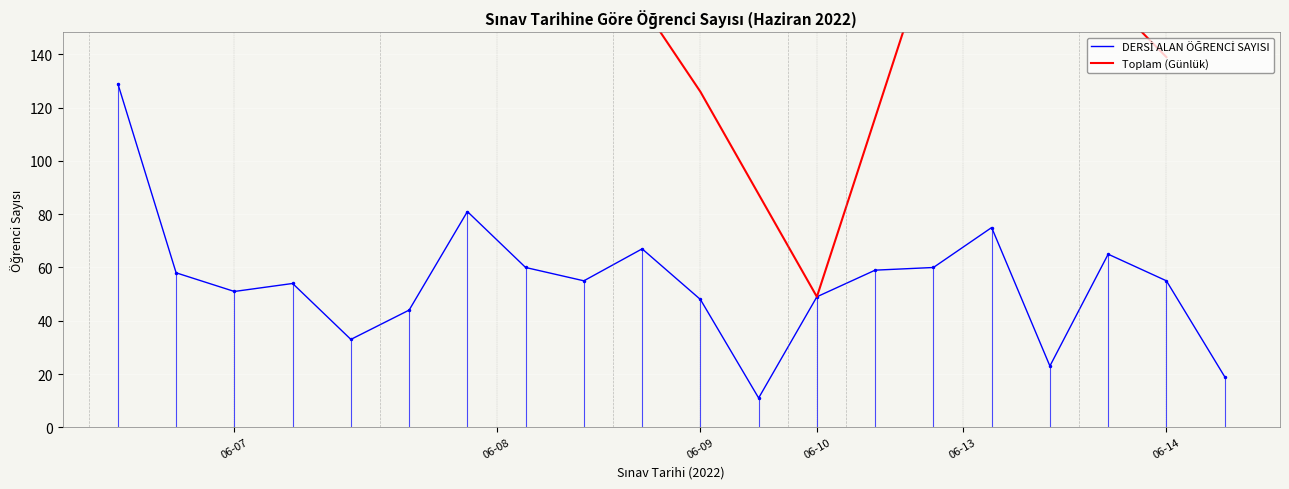

What value does the data have at 06-07, to the nearest 5?

50